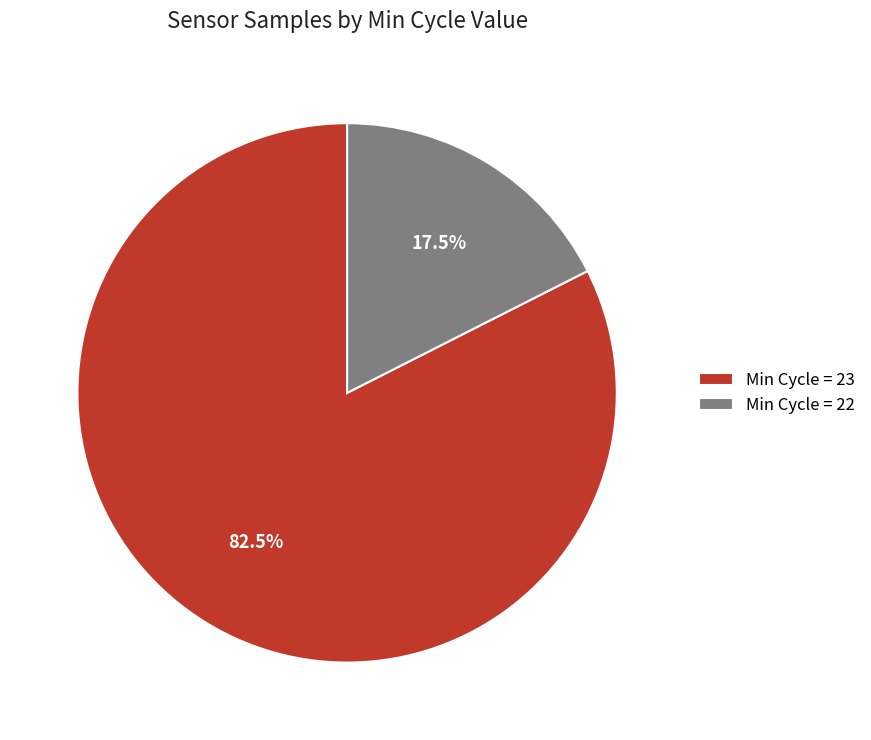

Which has a higher value, Min Cycle = 23 or Min Cycle = 22?

Min Cycle = 23